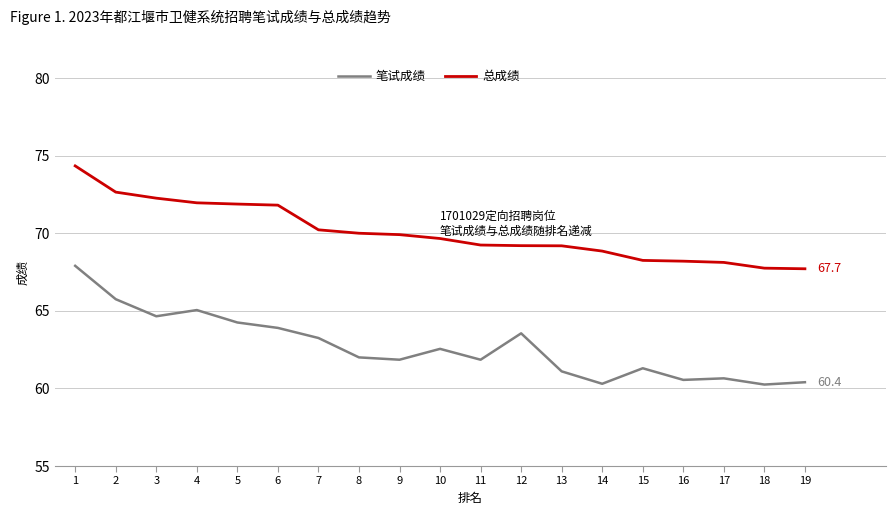

What is the difference between the second highest and second lowest values in the 总成绩 series?

4.9